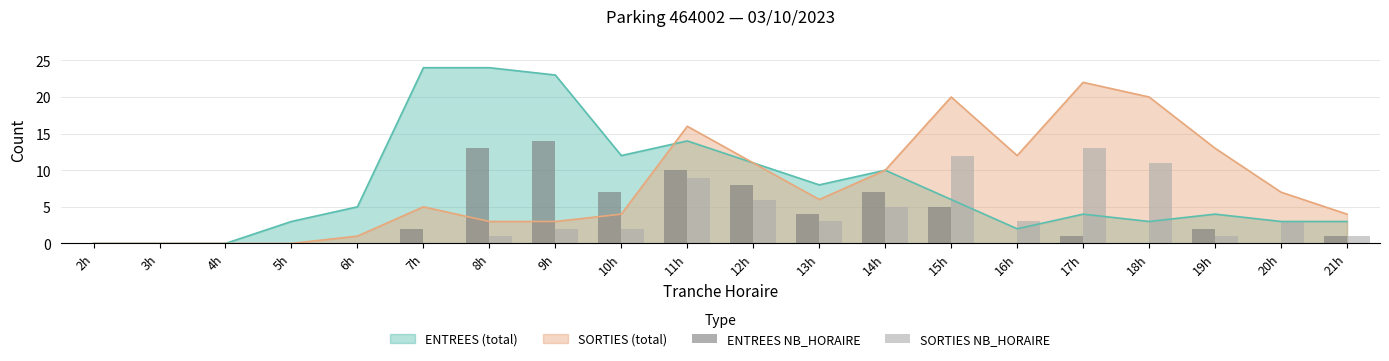

The ENTREES NB_HORAIRE series shows 1 at 17h. True or false?

True